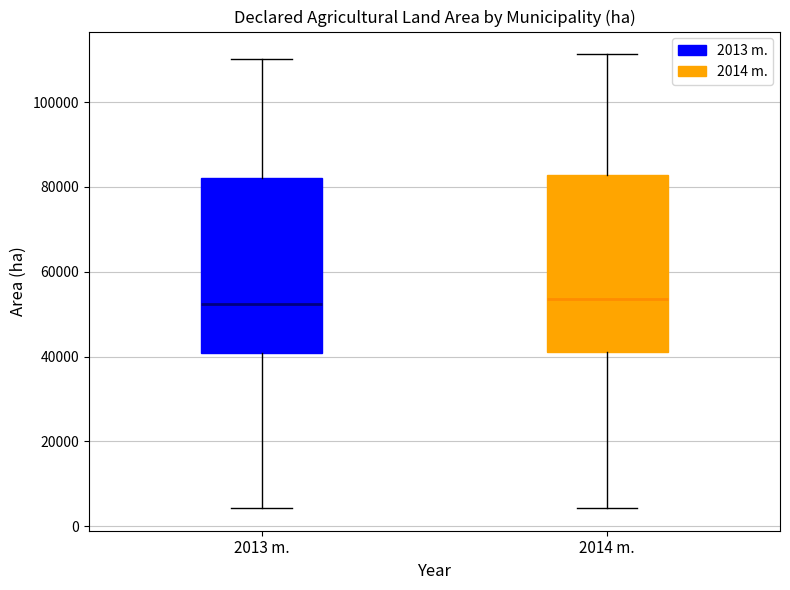

Reading left to right, transcribe this box plot: for each box, give where its median line is, the range the box spans, and where its two whiskers end, as read against the y-axis. The values are not printed on the chart, so give them approximately, as read against the axis.

2013 m.: median 52000, box 40000 to 82000, whiskers 4000 to 110000
2014 m.: median 54000, box 40000 to 82000, whiskers 4000 to 112000